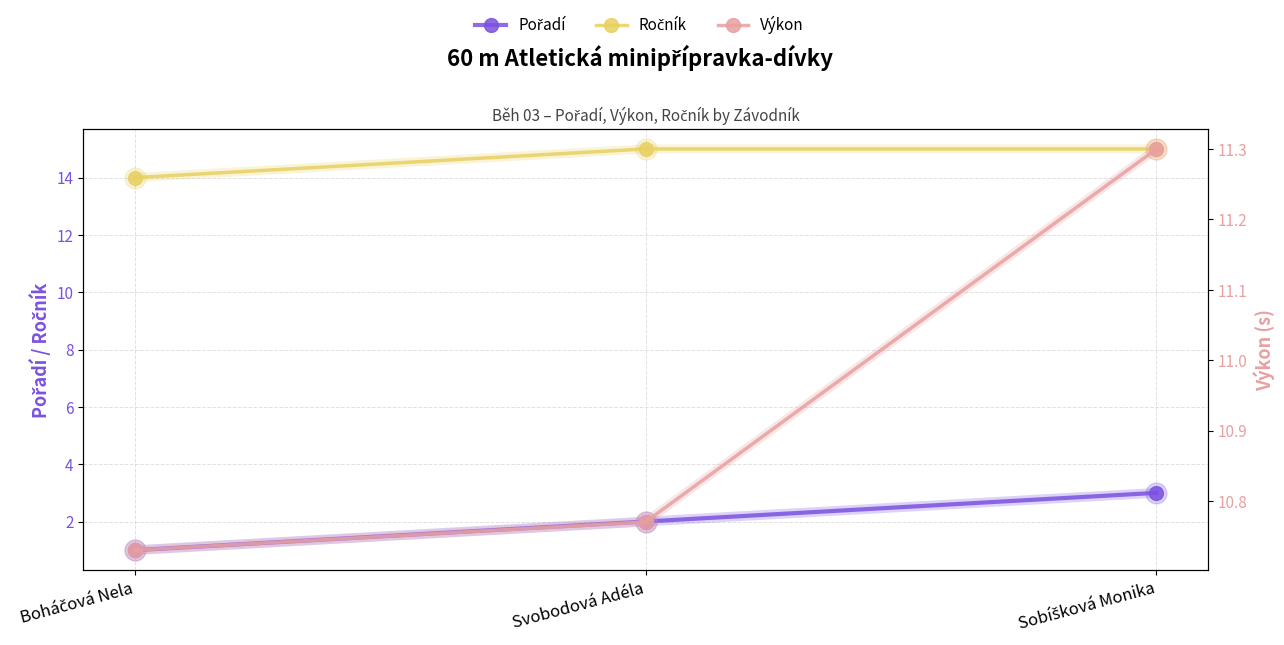

Which series has the largest range (max minus min)?

Pořadí